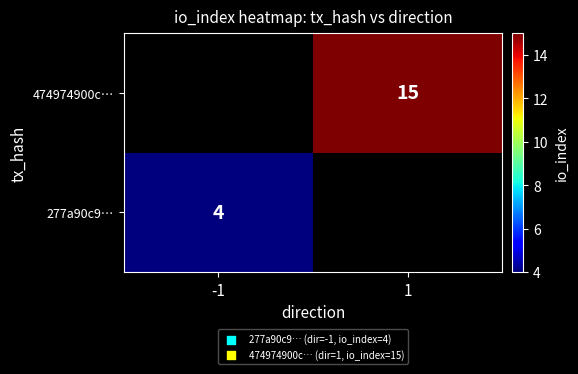

Is it true that 474974900c… equals 21 at 1?

False